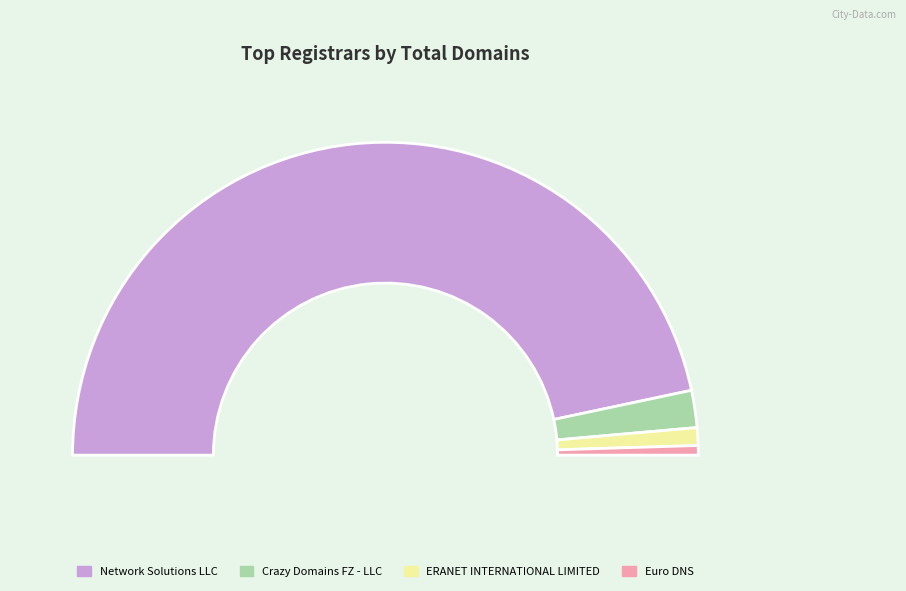

Is Network Solutions LLC the majority of the pie?

Yes